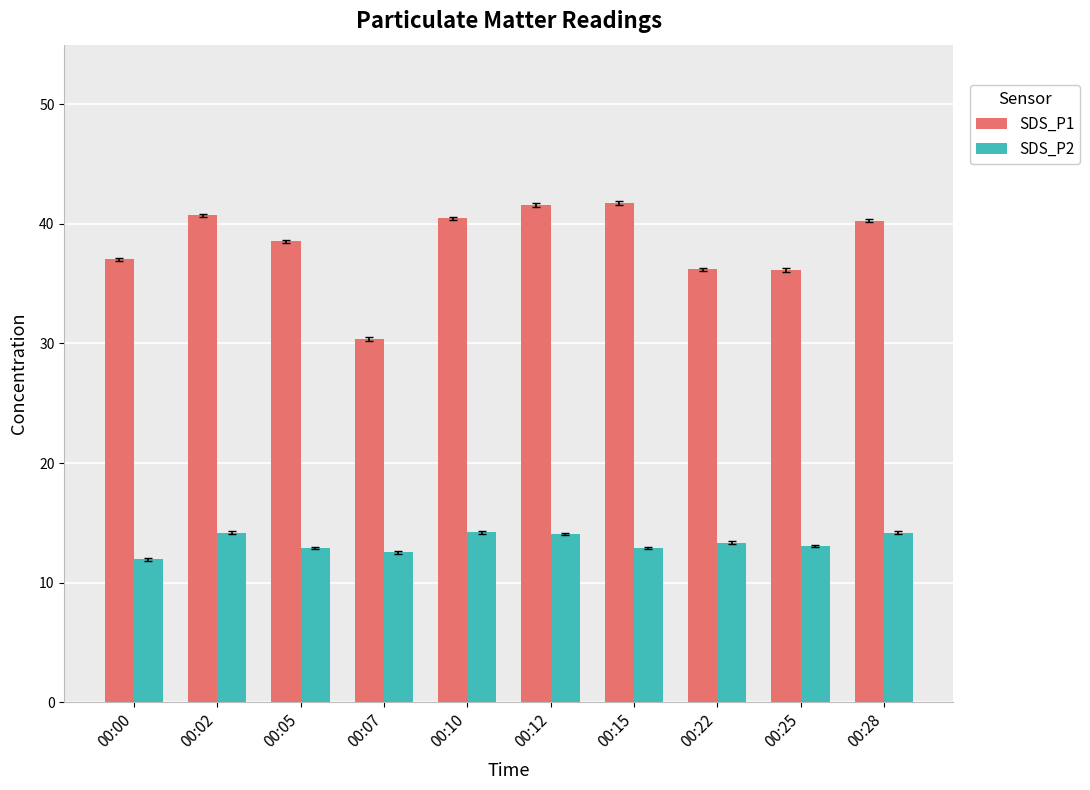

What is the total value across all series at 00:22?

49.6